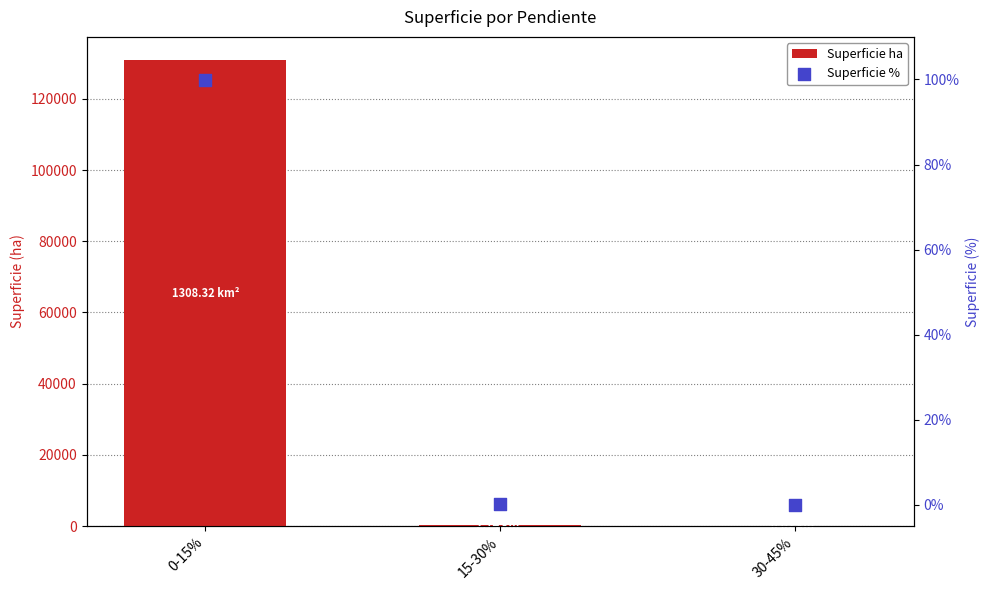

Which series contains the lowest Y value?

Superficie %